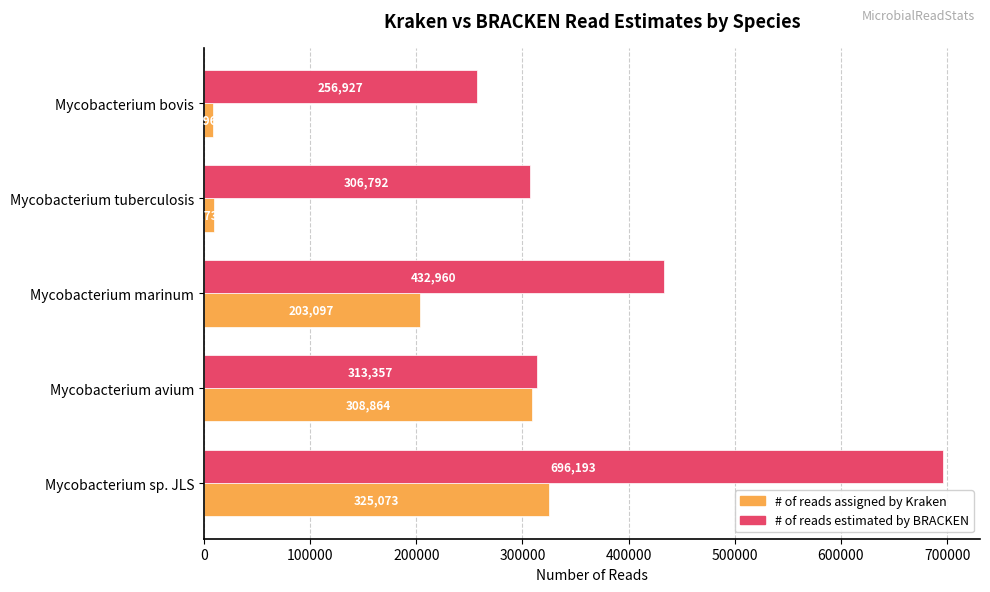

The # of reads estimated by BRACKEN series shows 499060 at Mycobacterium avium. True or false?

False